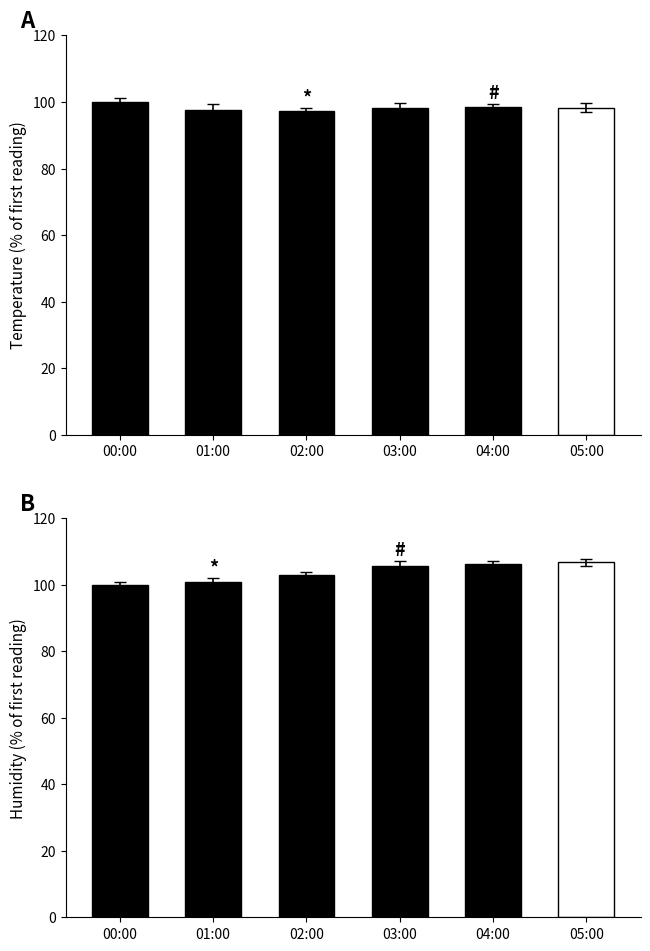

Reading right to left, extract all data points from this chart.

BME280_temperature: 05:00=98.3	04:00=98.4	03:00=98.1	02:00=97.2	01:00=97.5	00:00=100.0
BME280_humidity: 05:00=106.7	04:00=106.3	03:00=105.7	02:00=102.9	01:00=100.9	00:00=100.0